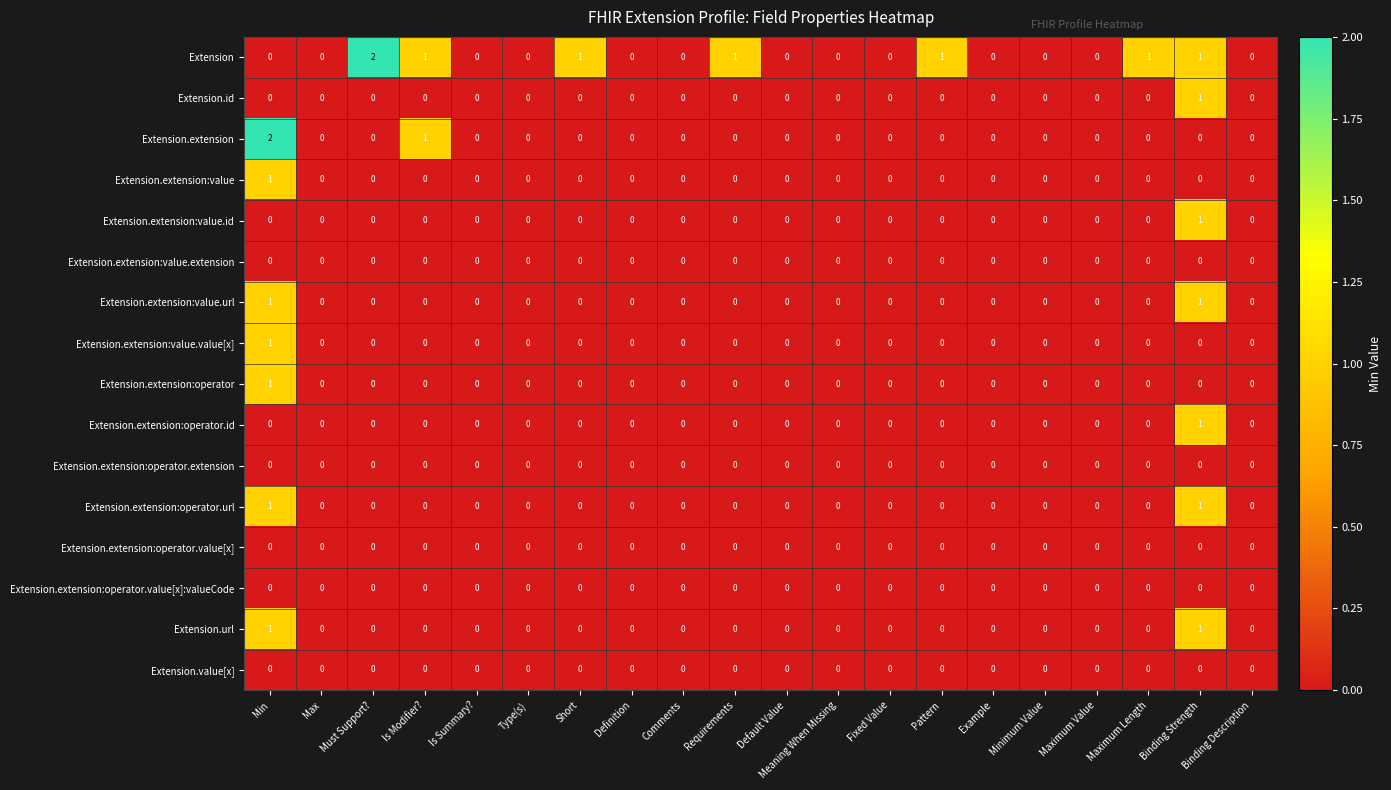

At which category is the sum across all series the highest?

Min